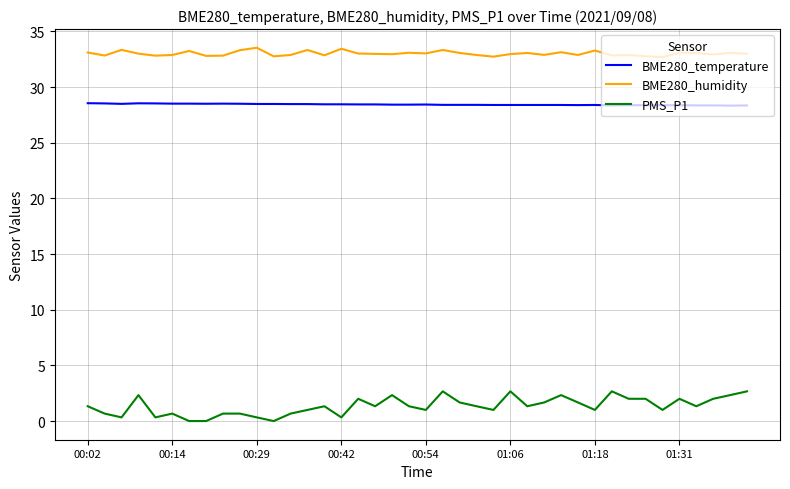

What is the maximum value for BME280_temperature?

28.6